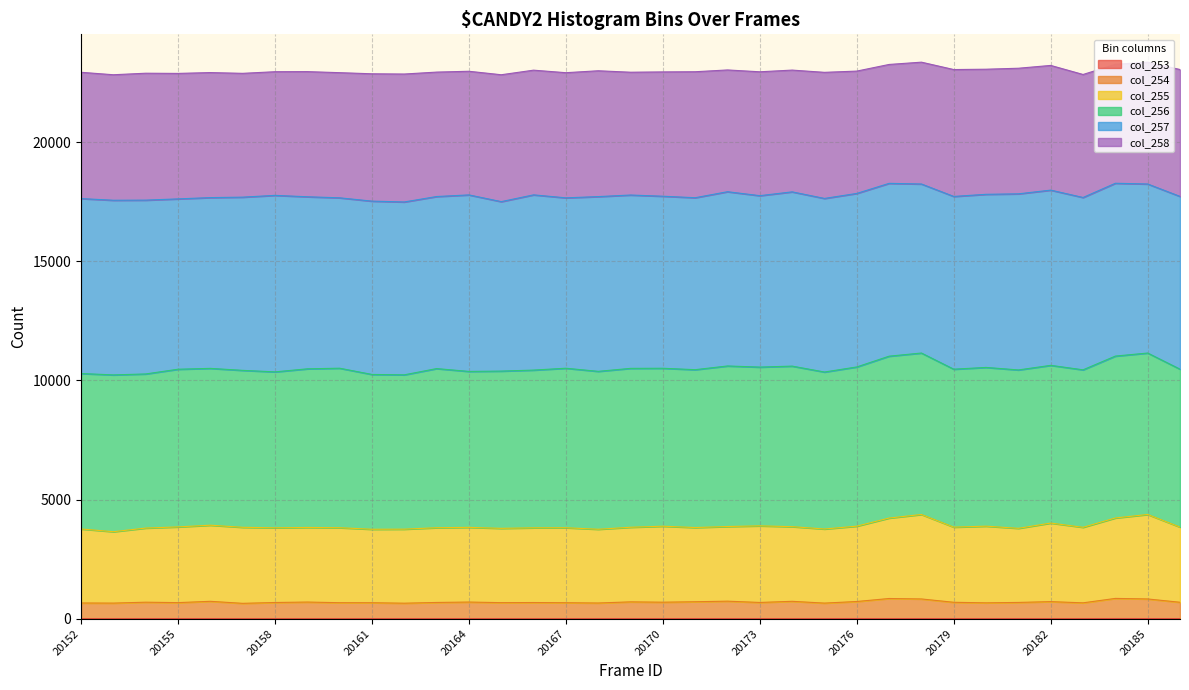

At how many categories does at least one series exceed 2190?

35